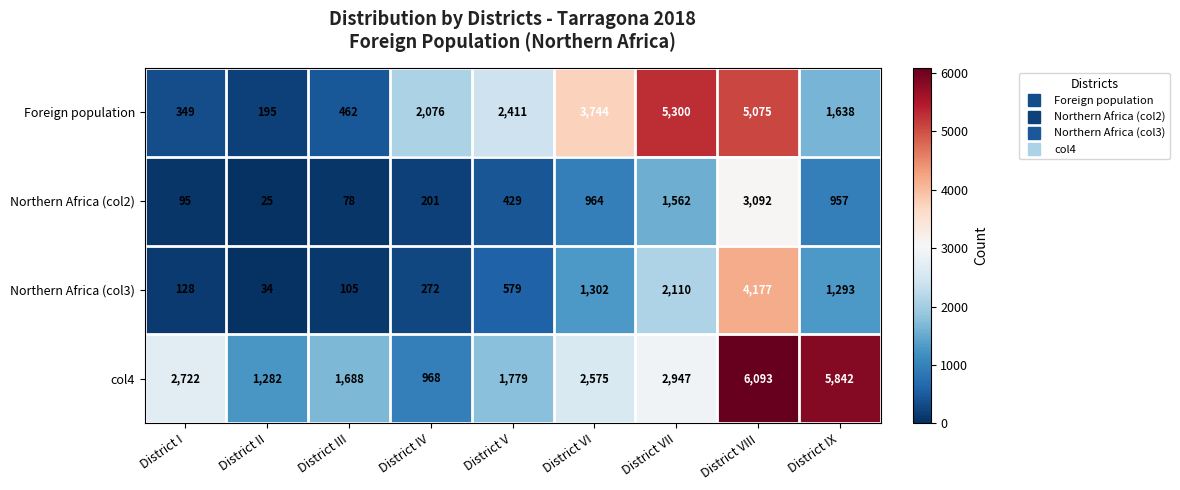

Is it true that Foreign population equals 948 at District V?

False